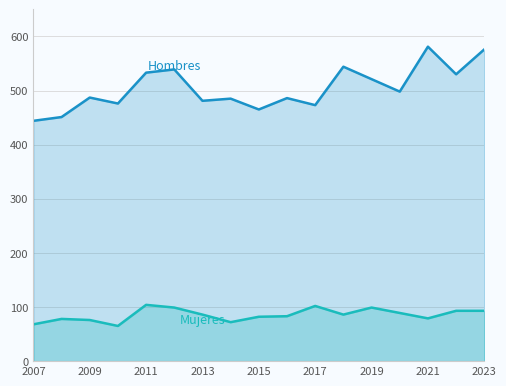

Reading left to right, list all the values displayed in this chart.

Hombres: 444	451	487	476	533	539	481	485	465	486	473	544	521	498	581	530	576
Mujeres: 68	78	76	65	104	99	86	72	82	83	102	86	99	89	79	93	93